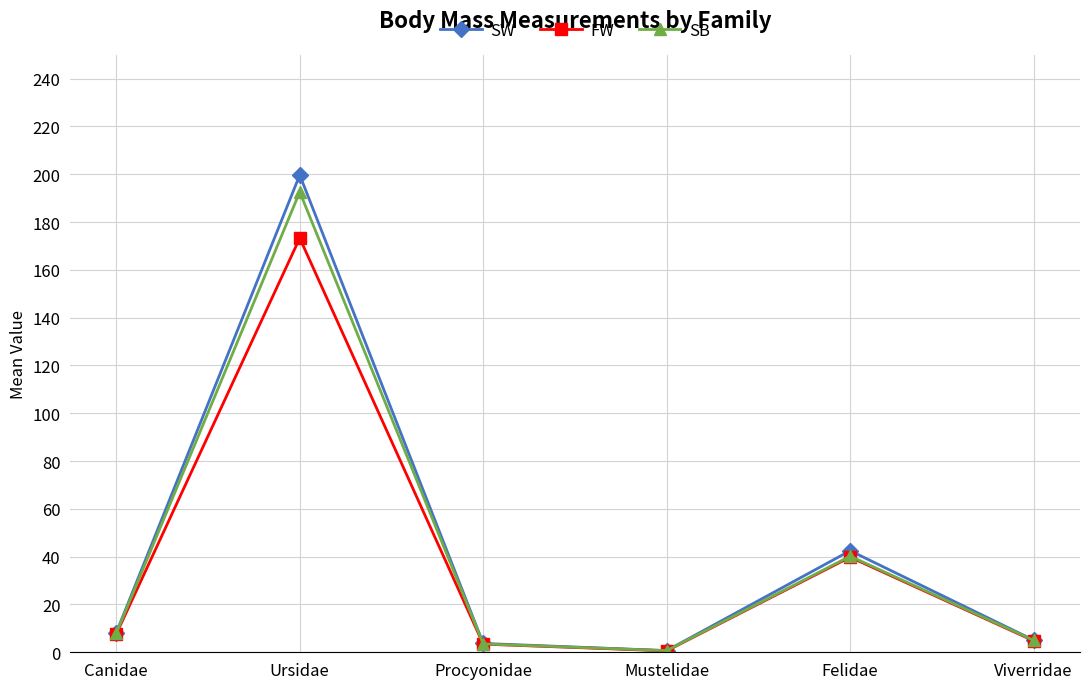

What is the sum of the SW values at Viverridae and Ursidae?

204.8